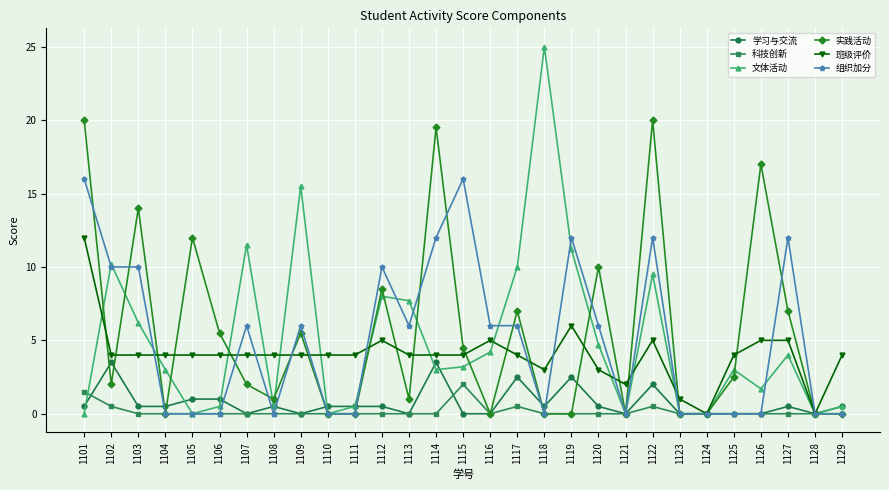

Which series has the largest range (max minus min)?

文体活动